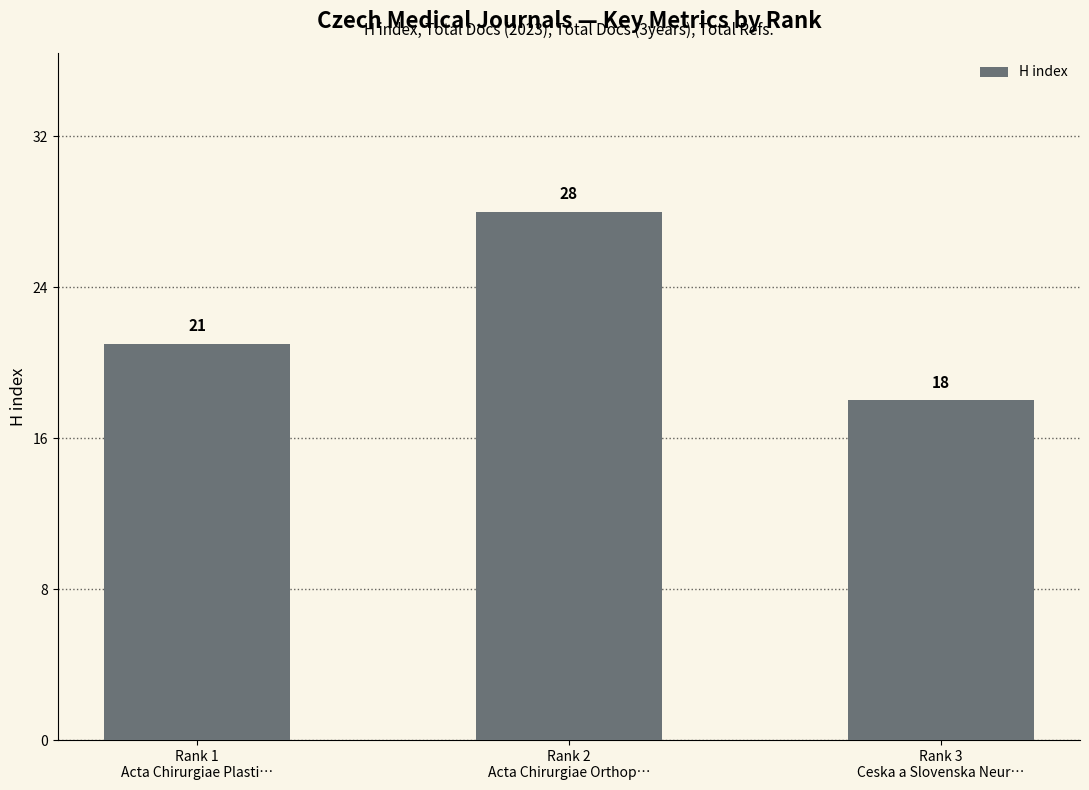

What is the change in value from Rank 1
Acta Chirurgiae Plasti… to Rank 2
Acta Chirurgiae Orthop…?

+7